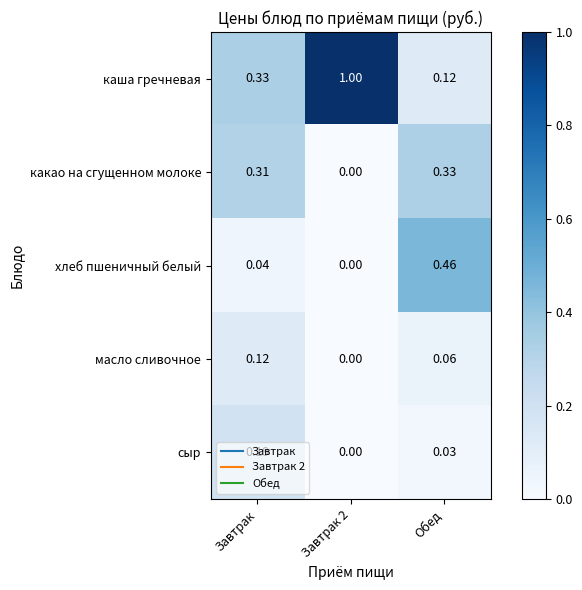

Rank the series at Завтрак from highest to lowest value.

каша гречневая, какао на сгущенном молоке, сыр, масло сливочное, хлеб пшеничный белый